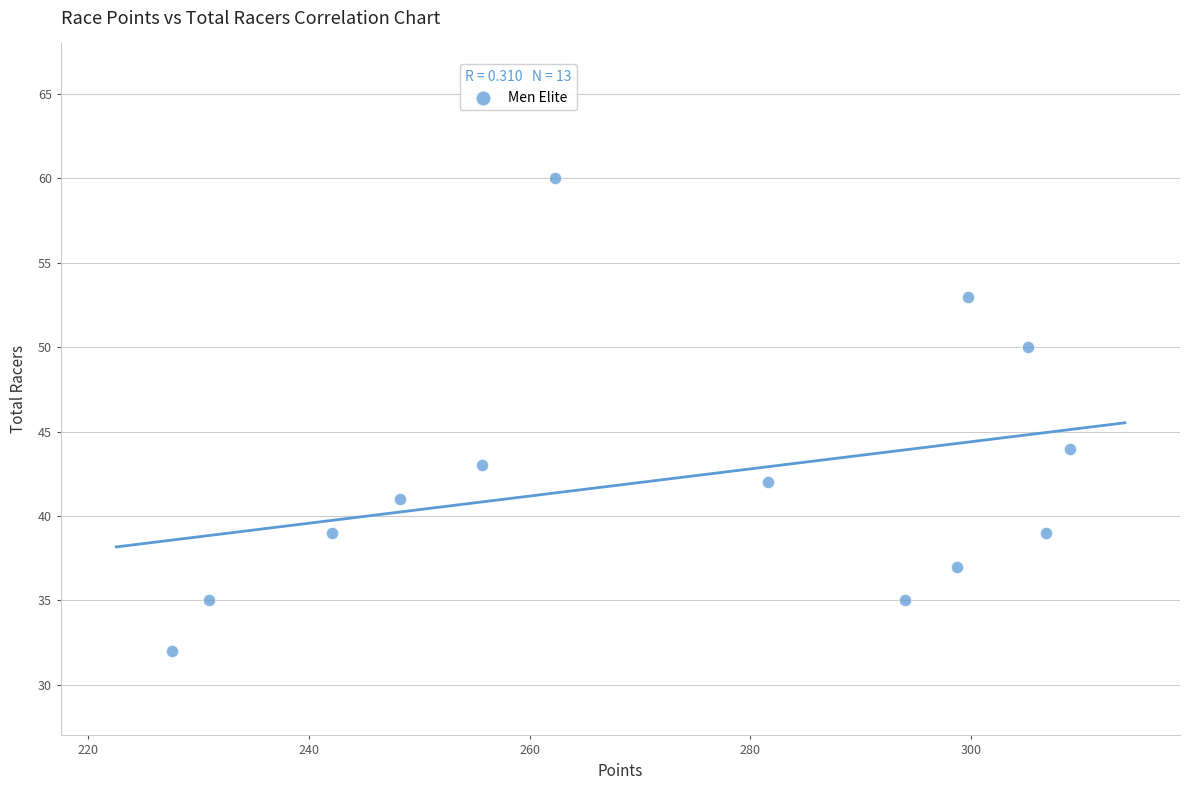

What Y value in the scatter plot is closest to 46?

44